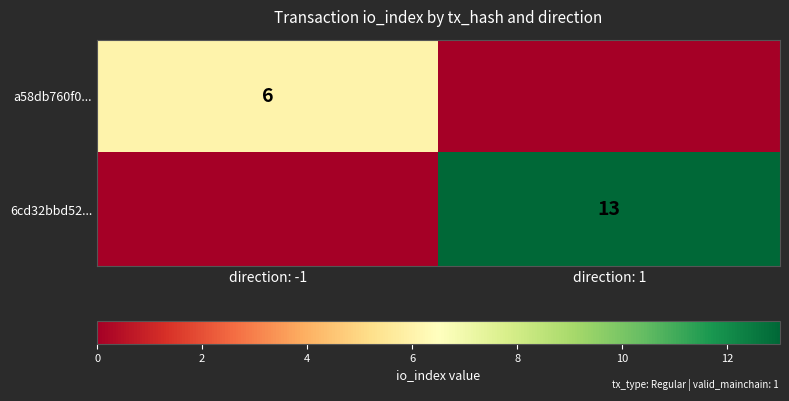

At which category is the sum across all series the highest?

direction: 1